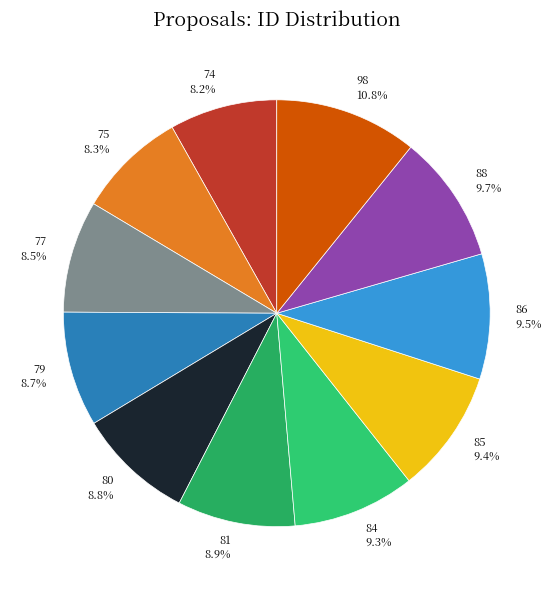

How many segments does this pie chart have?

11